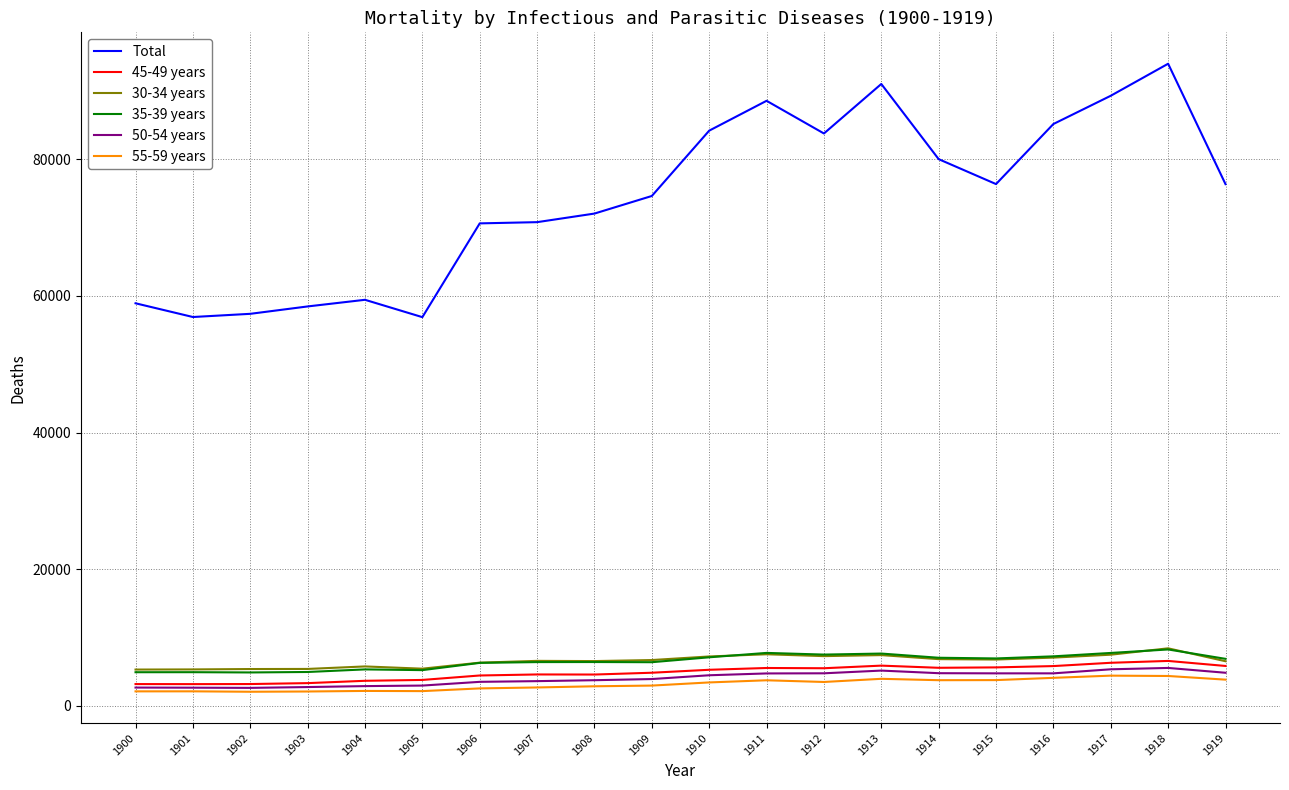

Which series has the largest range (max minus min)?

Total